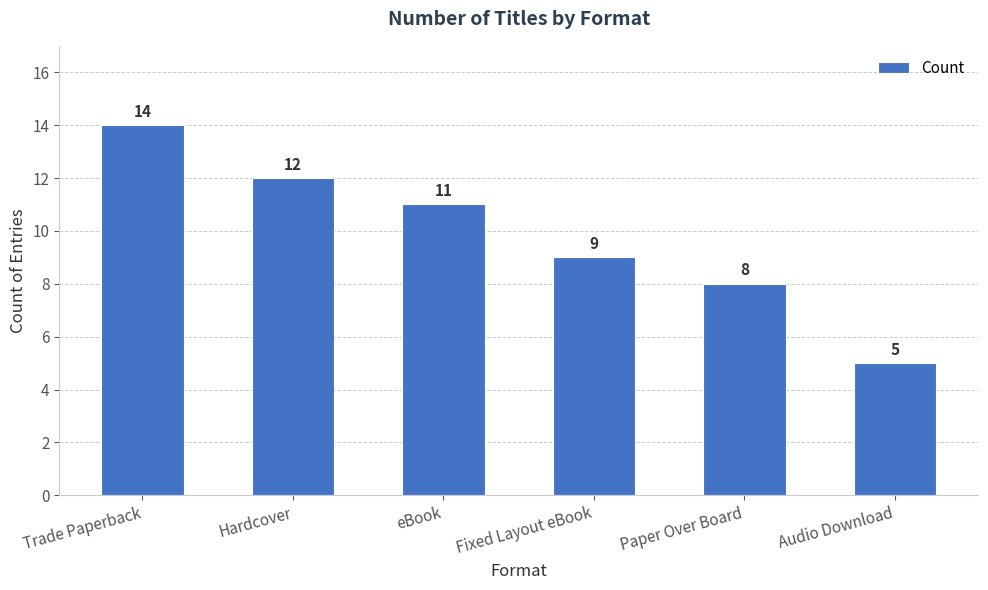

Are the bars grouped side by side (vs. stacked)?

No